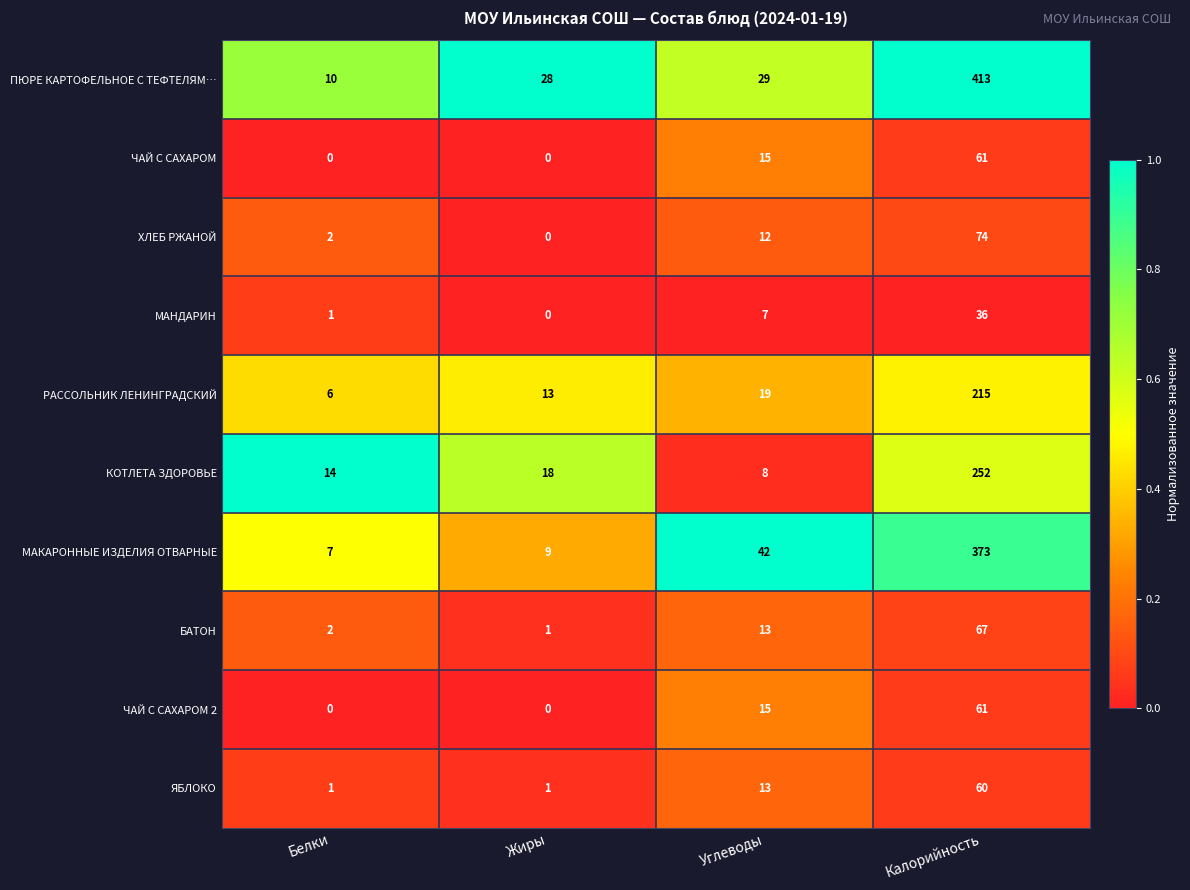

How many ЯБЛОКО values are between 1 and 60?

4